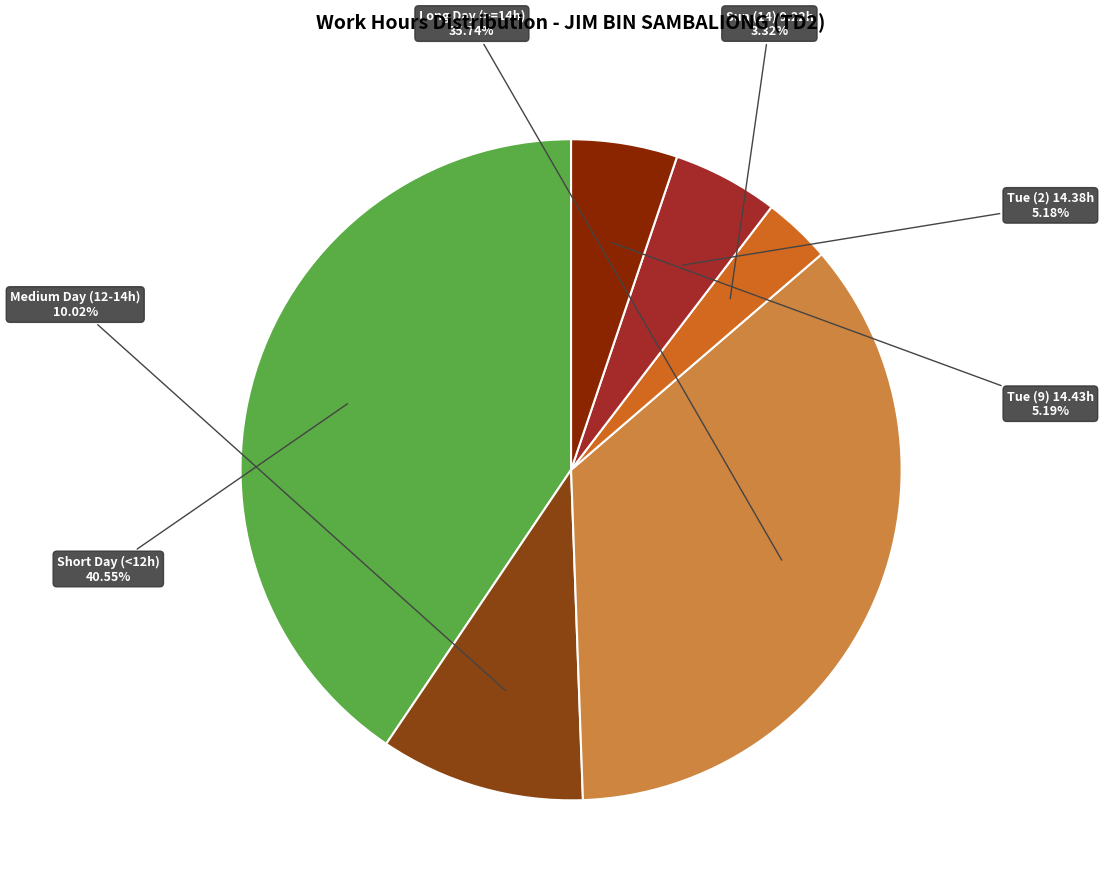

Which has a higher value, Short Day (<12h) or Sun (14) 9.22h?

Short Day (<12h)